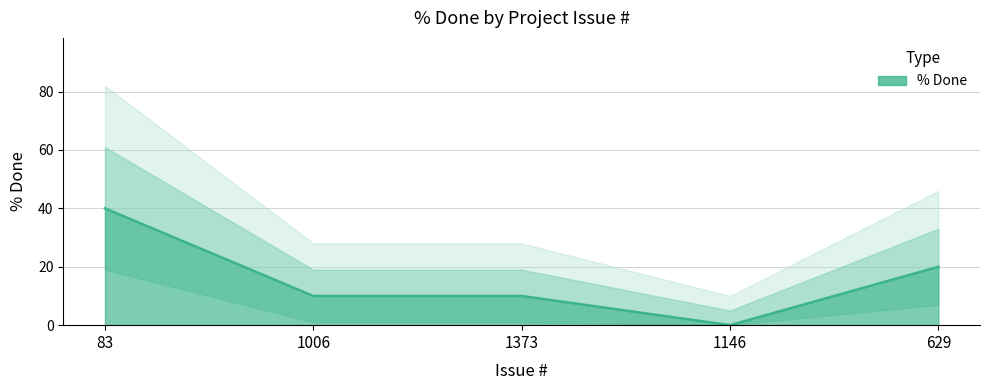

Which category has the lowest value across all series?

1146